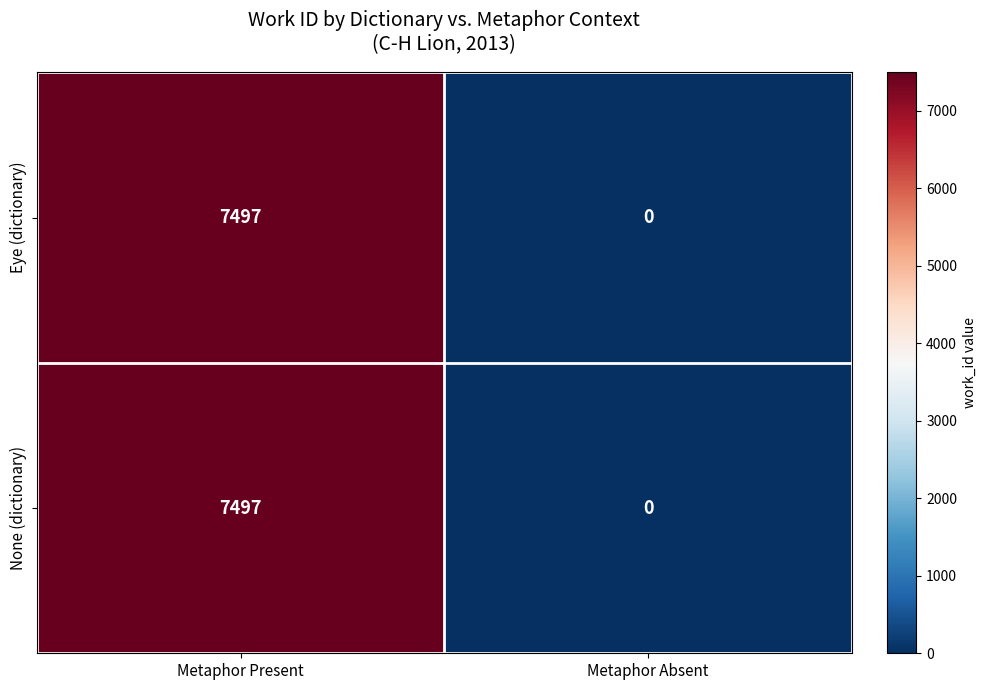

At how many categories does at least one series exceed 830?

1